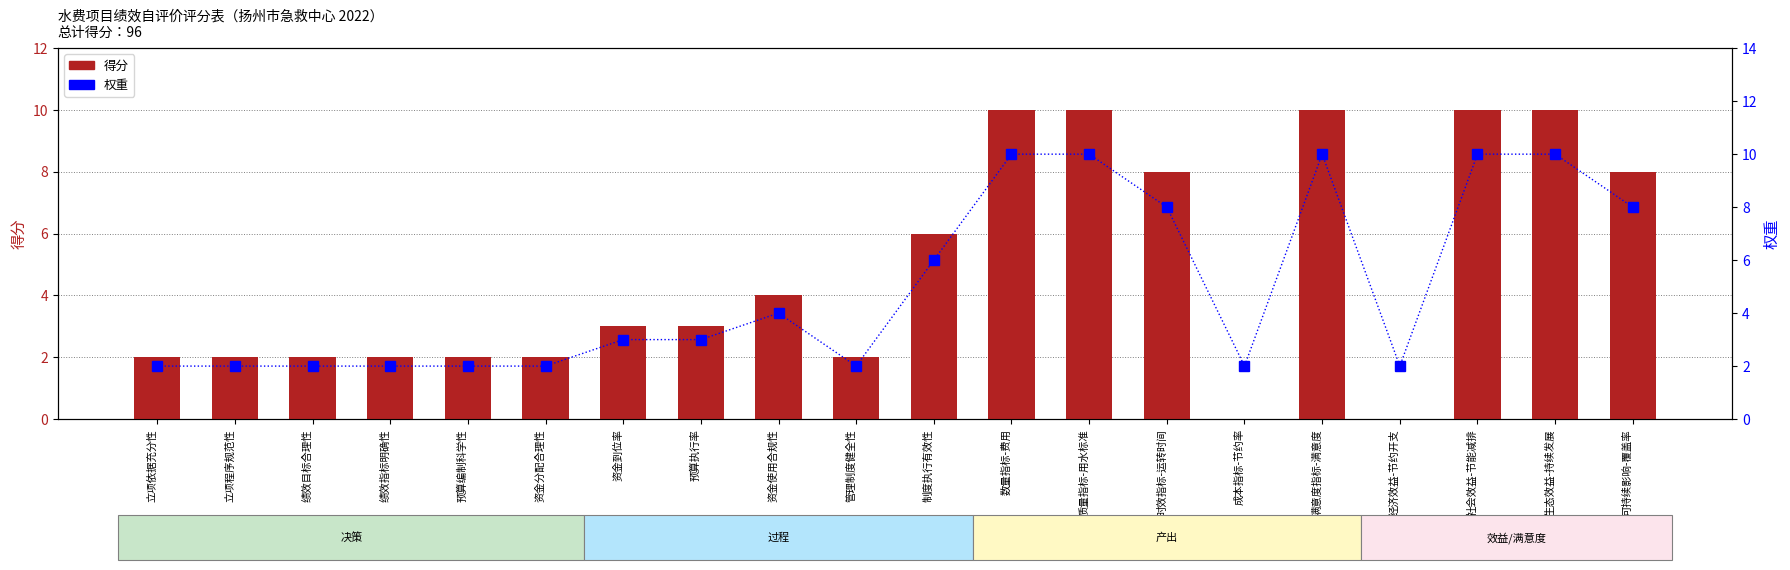

At which label does 得分 first exceed 3?

资金使用合规性